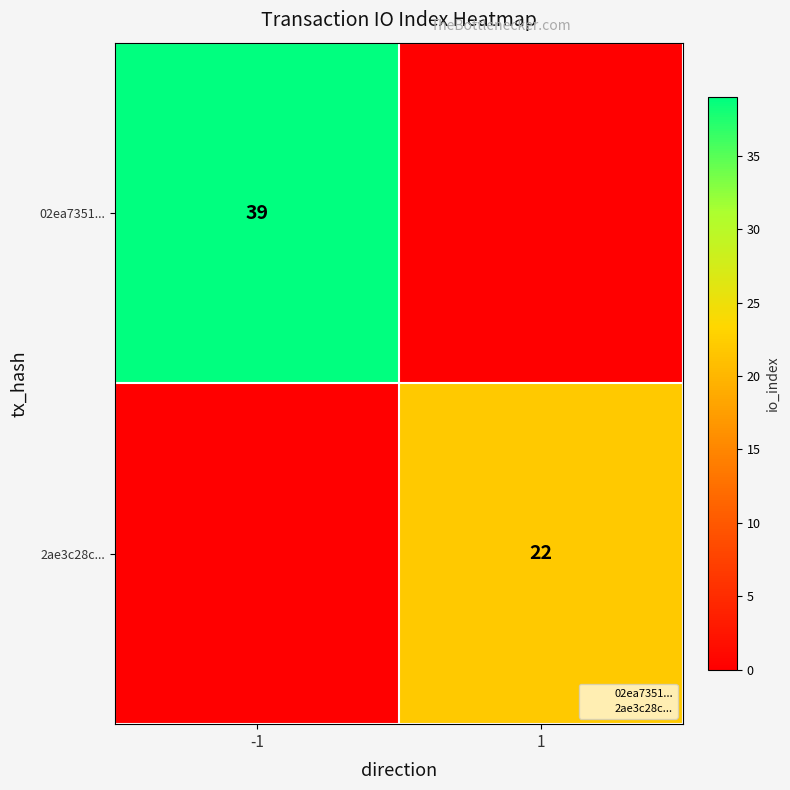

The value of 02ea7351... at 1 is -22. True or false?

False